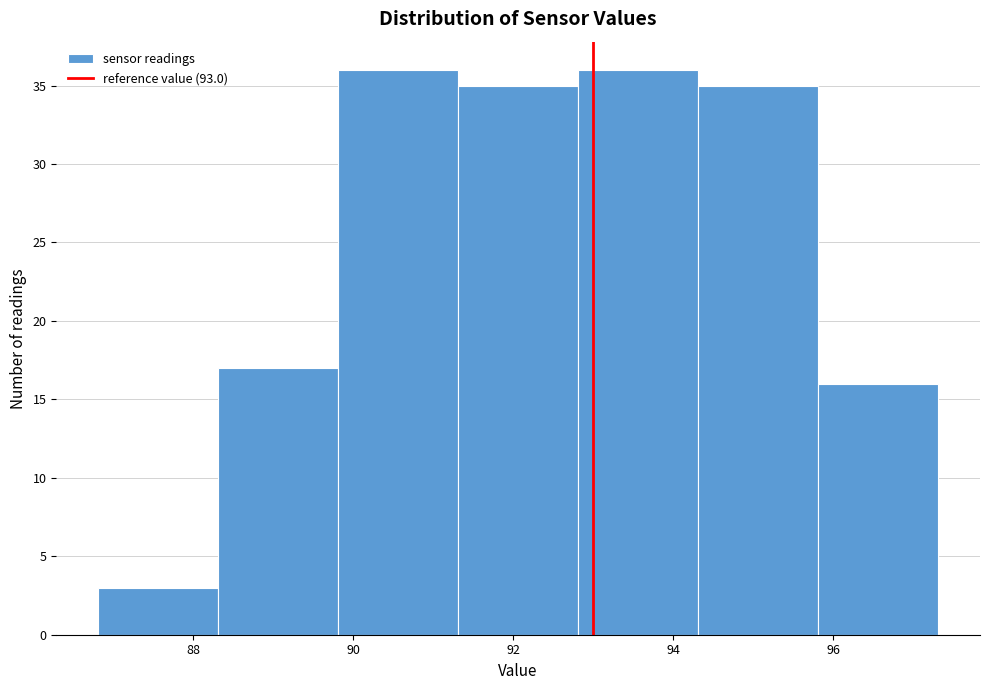

Reading left to right, transcribe this chart: for each bar, give the range it covers on the x-axis and its height. Neither the bar edges nor the heights are printed on the chart, so give them approximately, as read against the axes.

86.8 to 88.4: 3
88.4 to 89.8: 17
89.8 to 91.4: 36
91.4 to 92.8: 35
92.8 to 94.4: 36
94.4 to 95.8: 35
95.8 to 97.4: 16